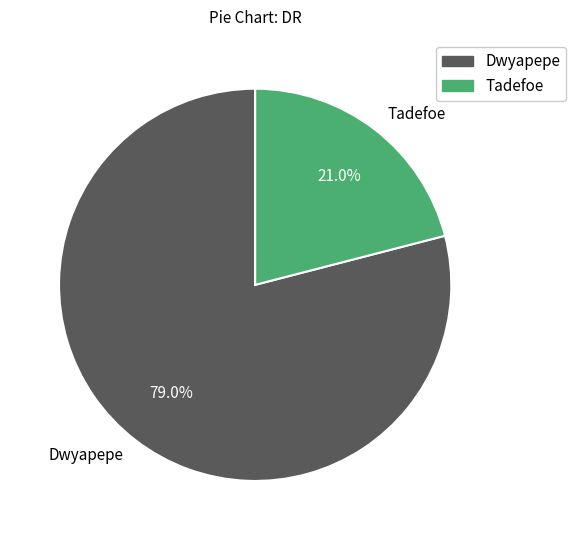

Which slice is the largest?

Dwyapepe